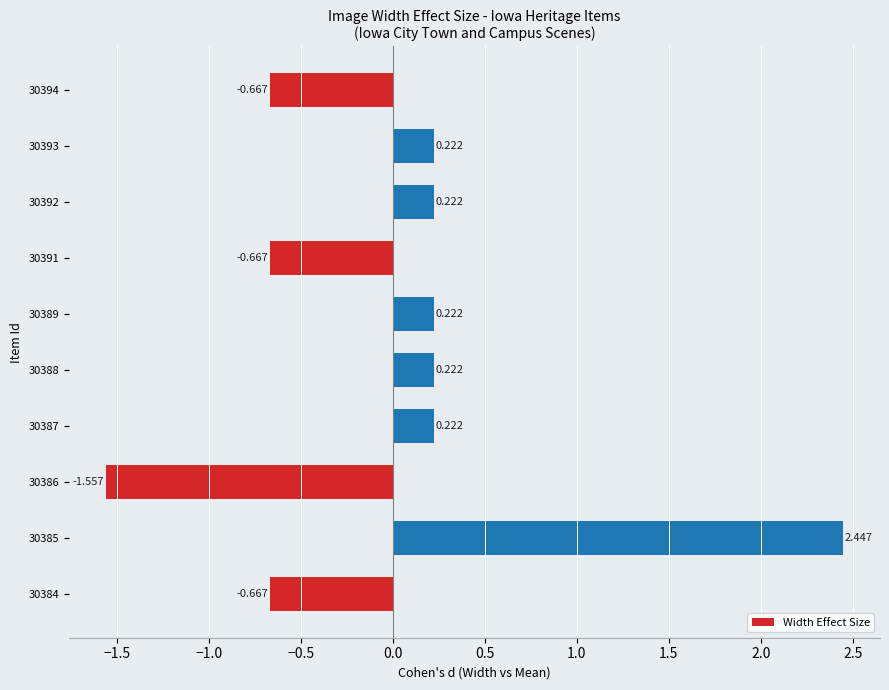

How many values are above zero?

6